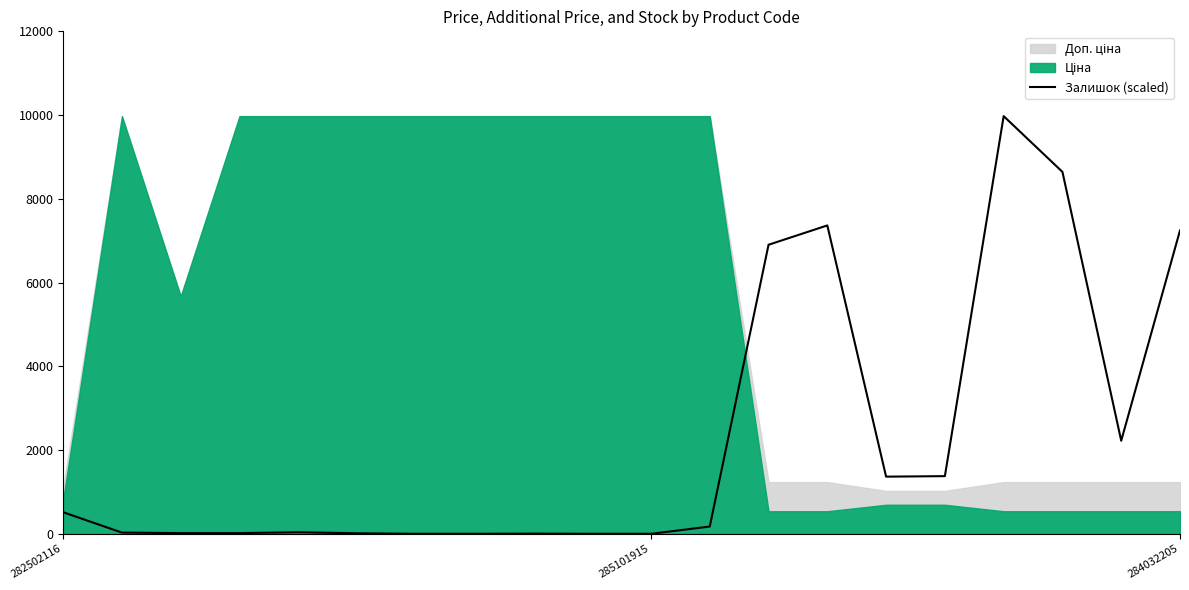

Which label corresponds to the smallest value in the chart?

6